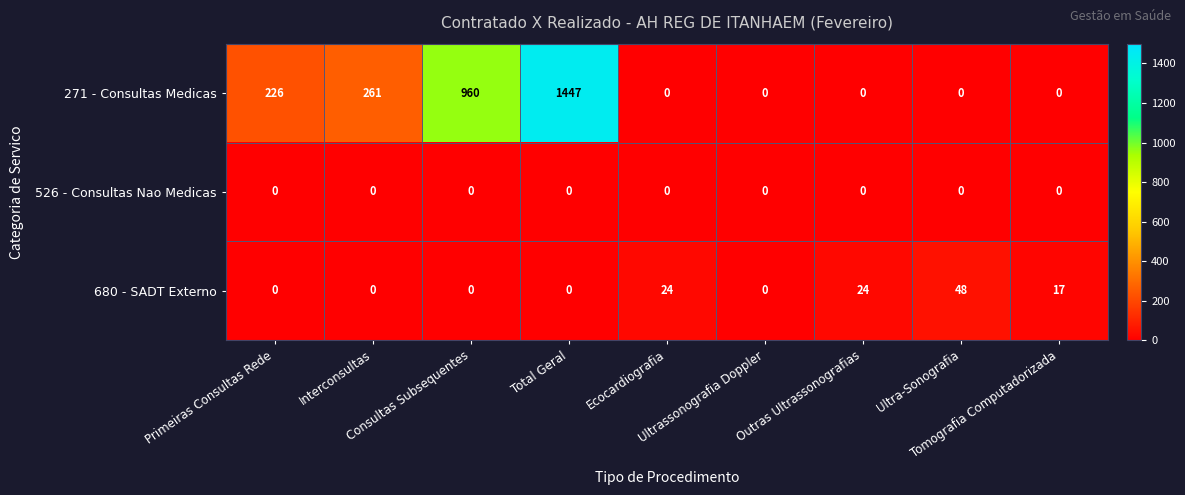

At which category is the sum across all series the highest?

Total Geral